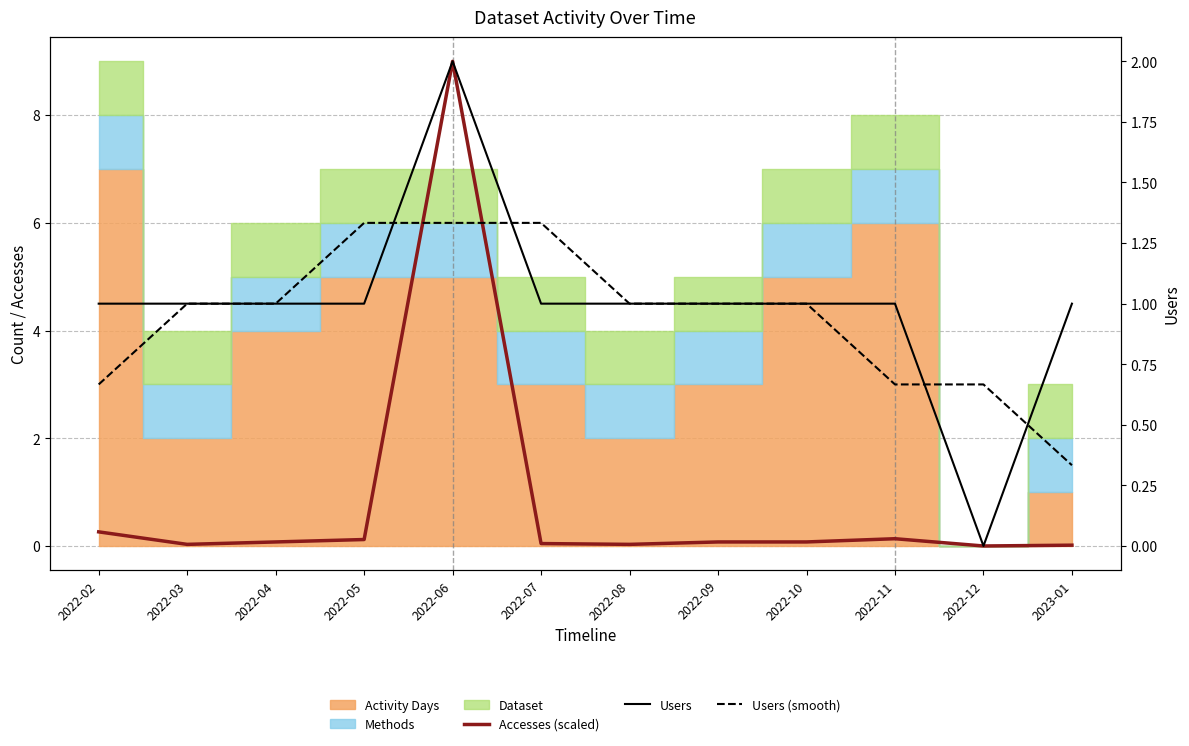

What is the label of the 2nd point from the left?

2022-03